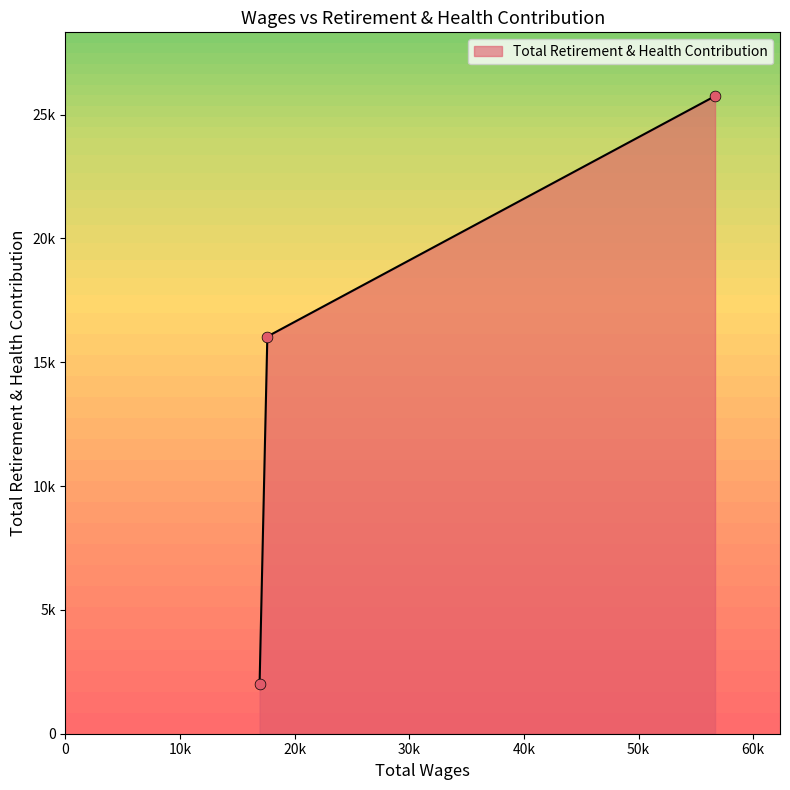

What is the ratio of the value at 56677.0 to the value at 17617.0?

1.6